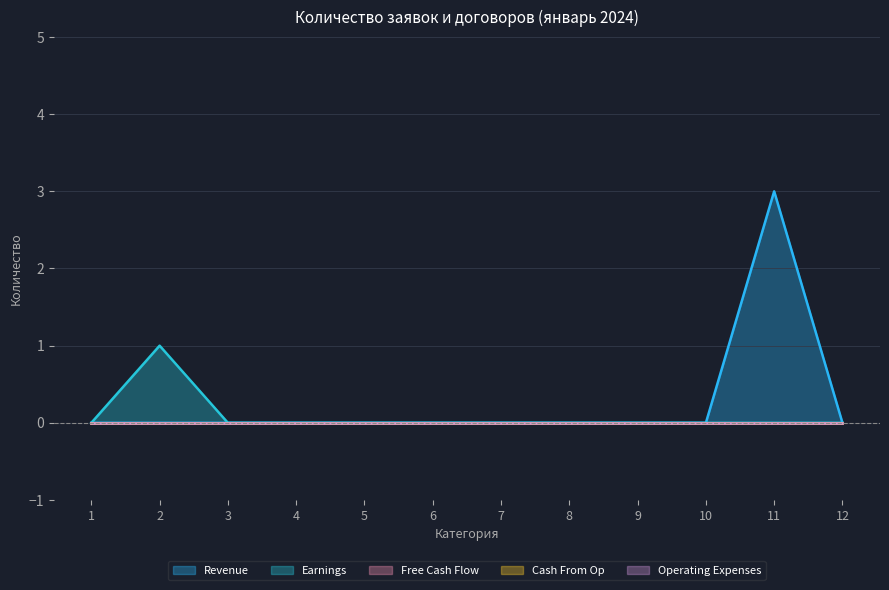

Which series changed the most between 4 and 5?

Revenue